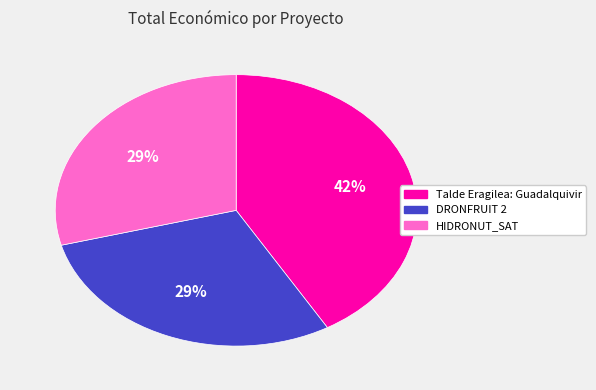

Does any single category account for the majority?

No